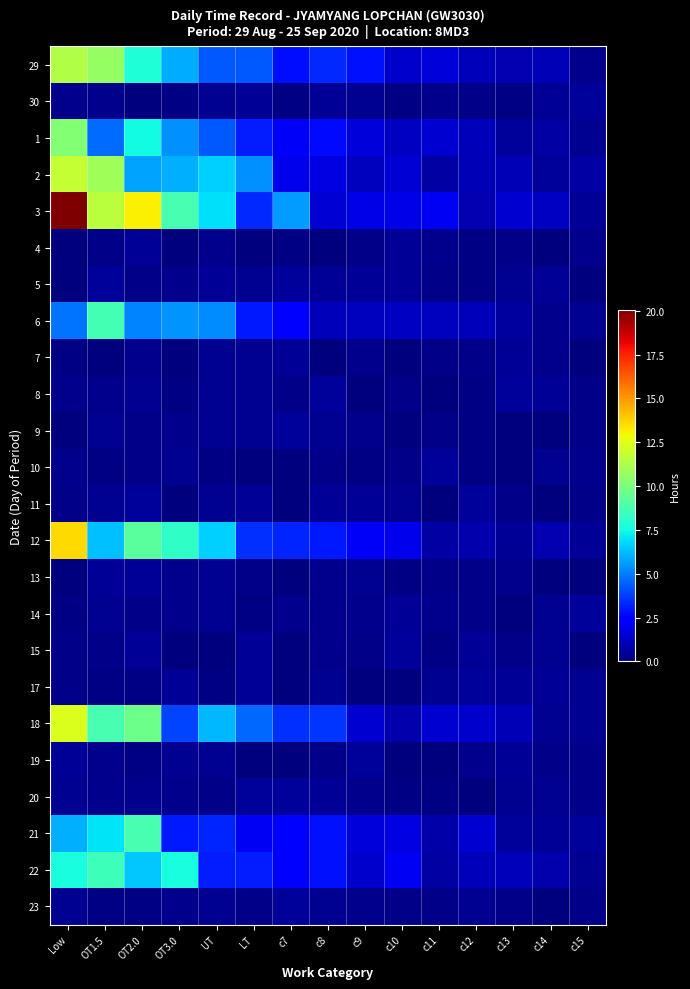

Count the number of data series in this chart.

24